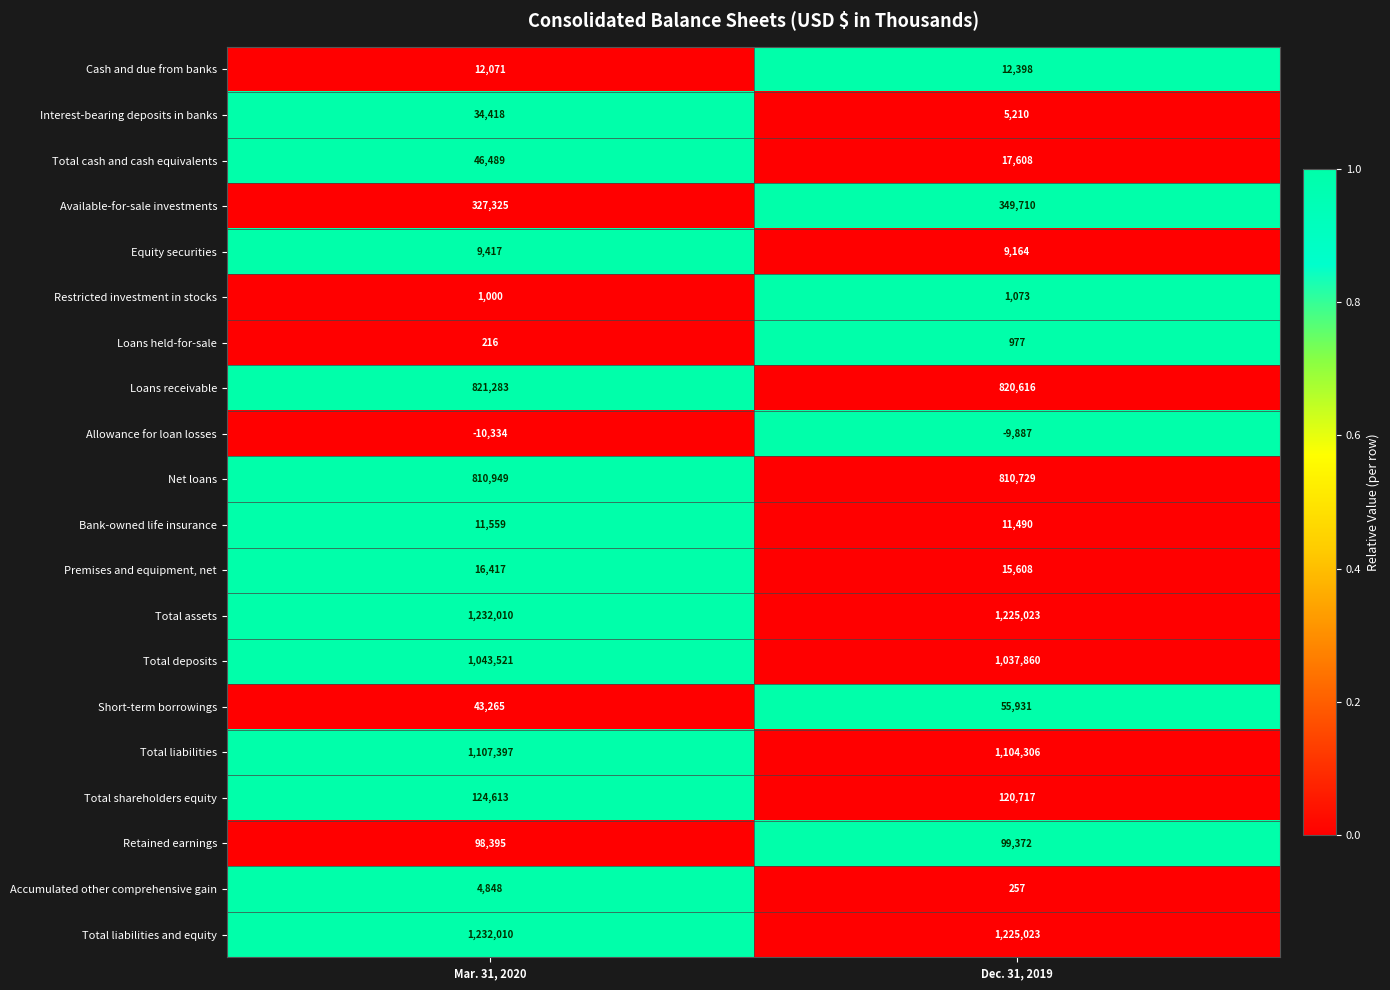

What is the spread (max minus min) of values at Dec. 31, 2019?

1234910